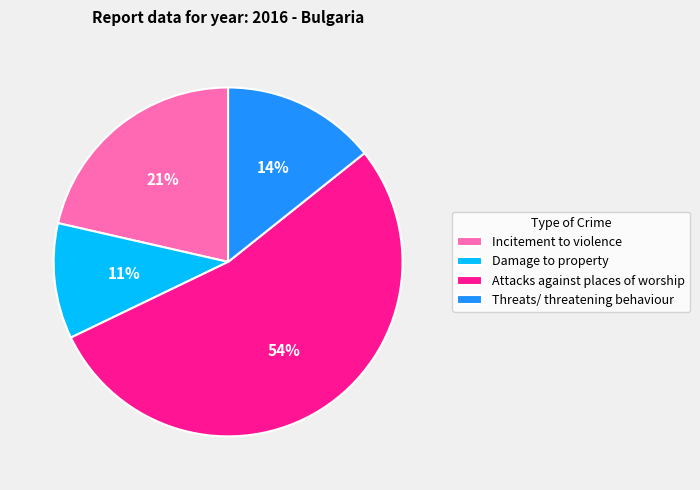

Do Threats/ threatening behaviour and Damage to property together represent more than half of the pie?

No